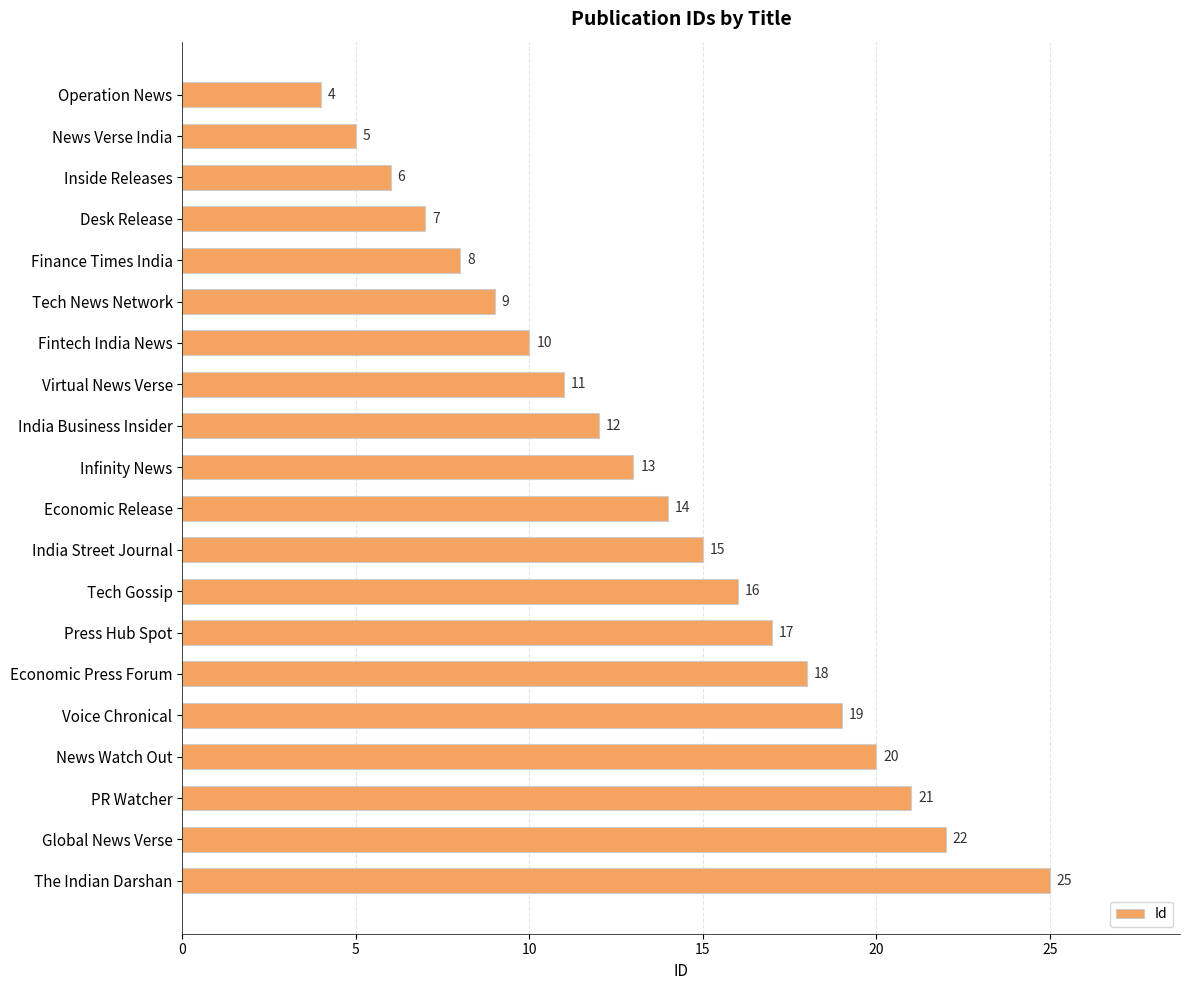

Are the bars grouped side by side (vs. stacked)?

No